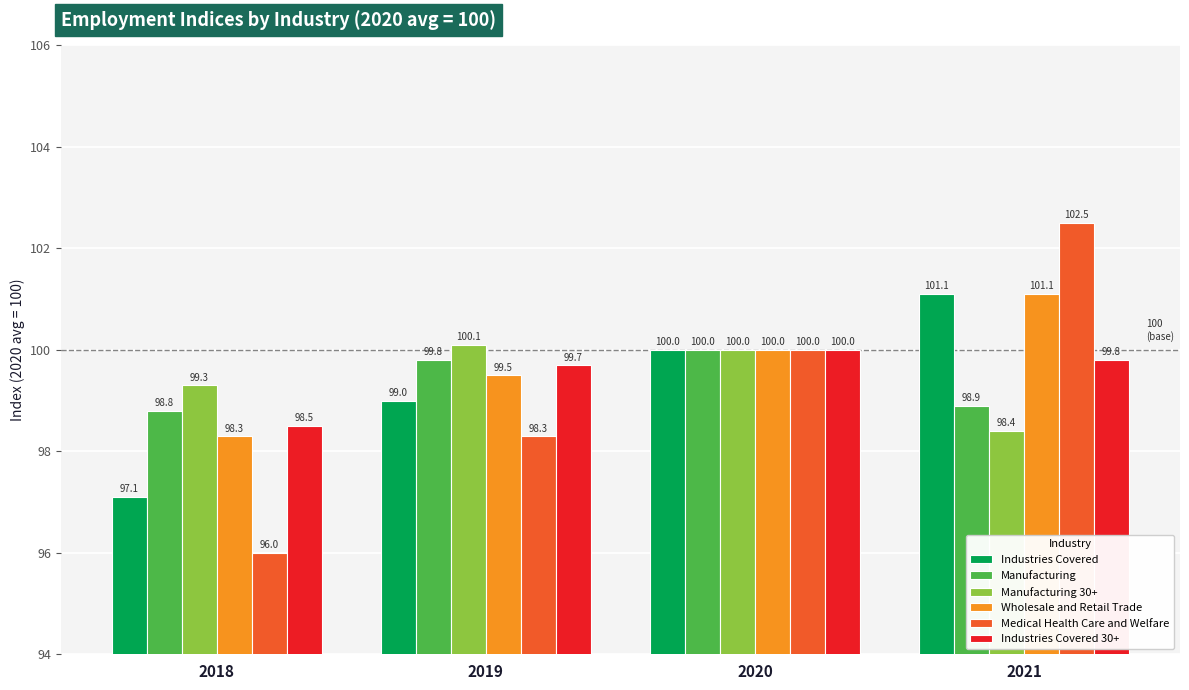

What is the difference between the second highest and second lowest values in the Medical Health Care and Welfare series?

1.7